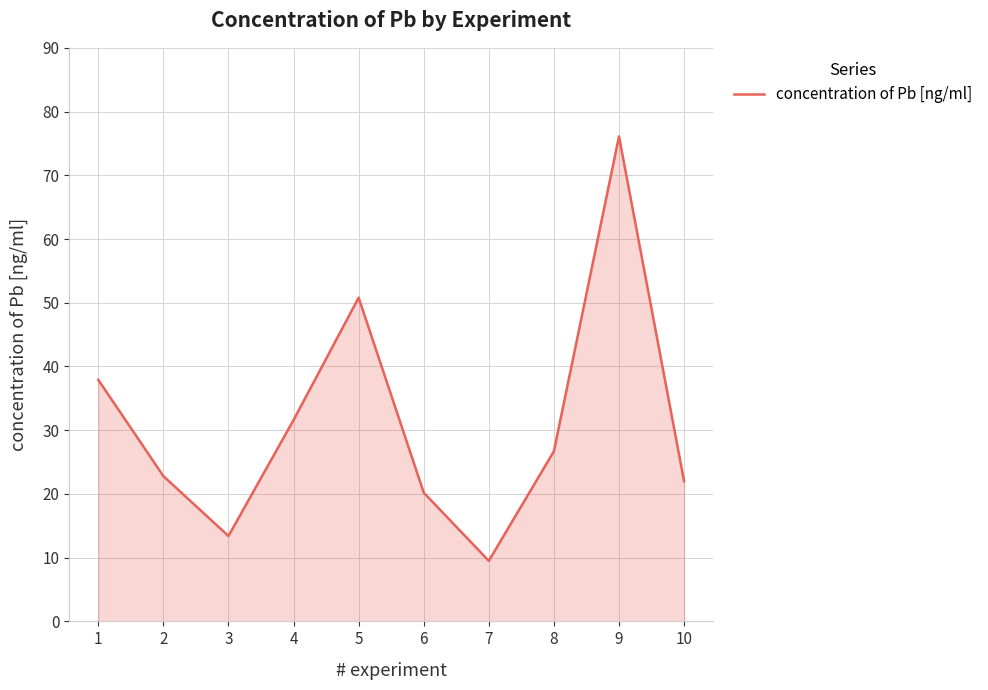

What is the change in value from 3 to 6?

+6.8